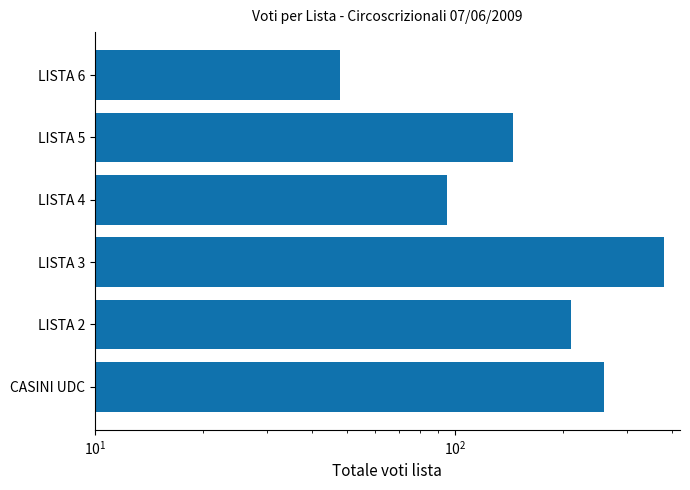

What is the minimum value shown in the chart?

48